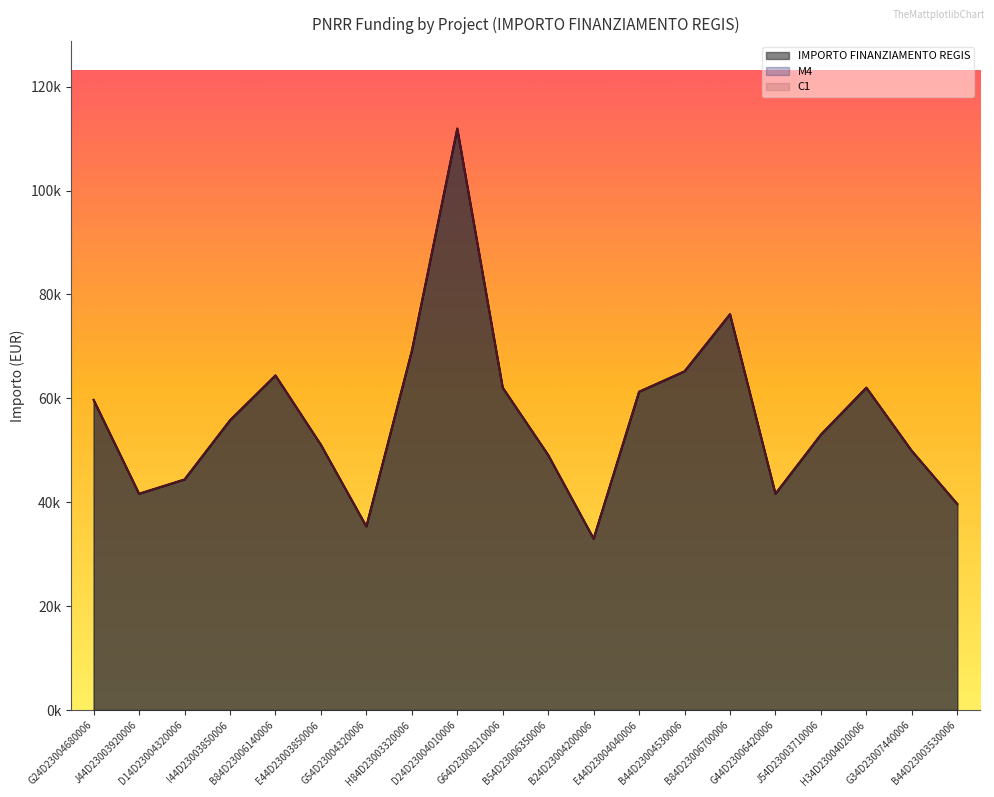

How many interior local peaks does the C1 series have?

4